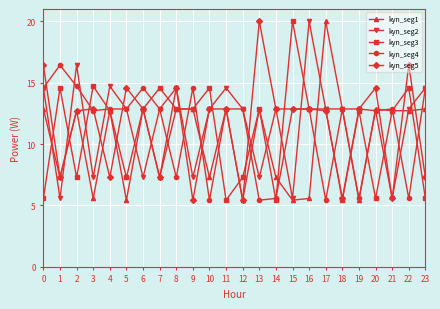

What is the spread (max minus min) of values at 7?

7.3